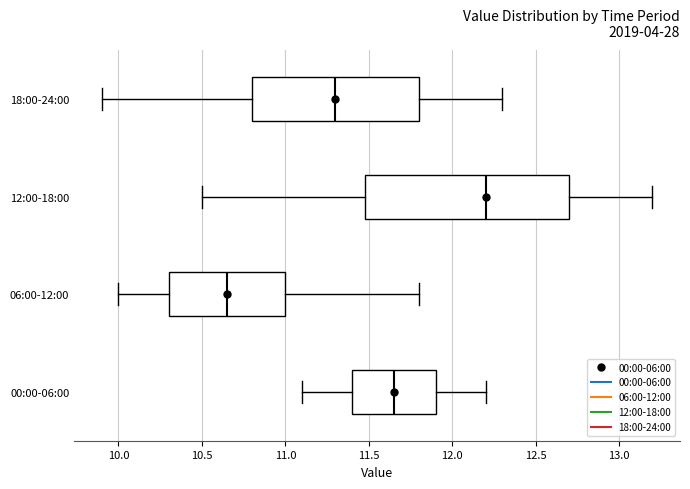

Reading bottom to top, transcribe this box plot: for each box, give where its median line is, the range the box spans, and where its two whiskers end, as read against the x-axis. The values are not printed on the chart, so give them approximately, as read against the axis.

00:00-06:00: median 11.65, box 11.40 to 11.90, whiskers 11.10 to 12.20
06:00-12:00: median 10.65, box 10.30 to 11.00, whiskers 10.00 to 11.80
12:00-18:00: median 12.20, box 11.50 to 12.70, whiskers 10.50 to 13.20
18:00-24:00: median 11.30, box 10.80 to 11.80, whiskers 9.90 to 12.30